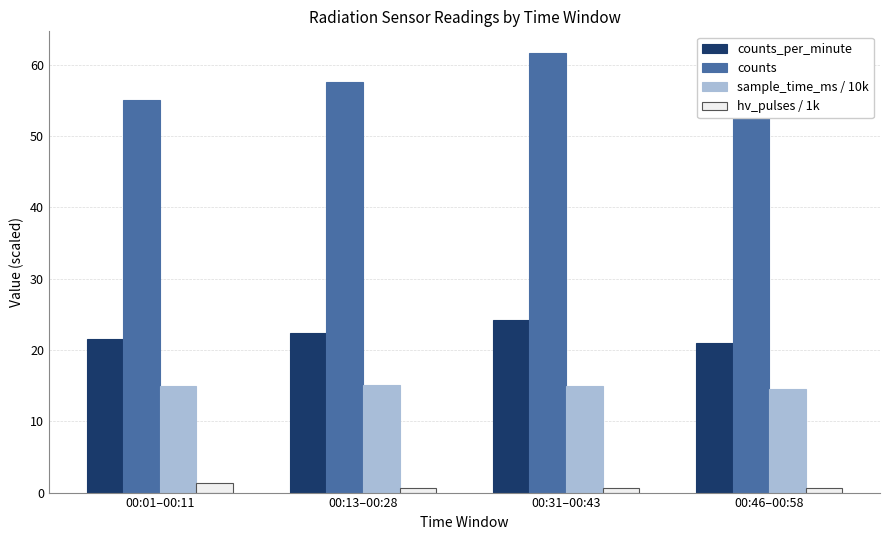

Reading left to right, transcribe all the data shown in this chart.

counts_per_minute: 21.6	22.4	24.2	21.0
counts: 55.0	57.6	61.6	52.6
sample_time_ms / 10k: 15.0	15.1	15.0	14.6
hv_pulses / 1k: 1.3	0.7	0.7	0.7